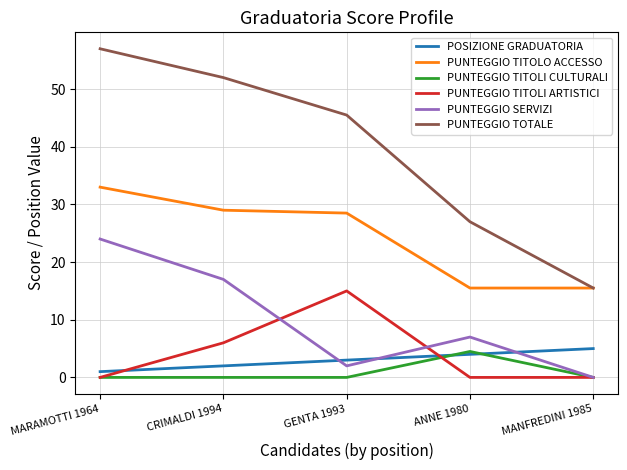

At which label does PUNTEGGIO TITOLO ACCESSO first exceed 28?

MARAMOTTI 1964